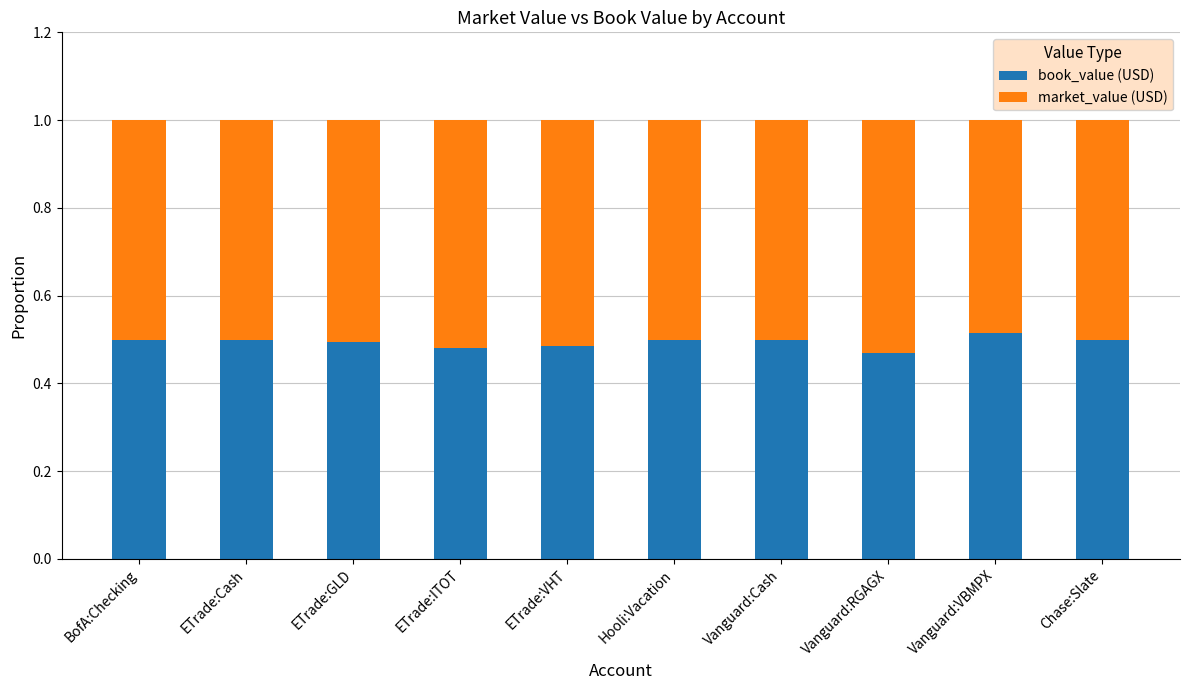

How many book_value (USD) values are between 0 and 1?

10